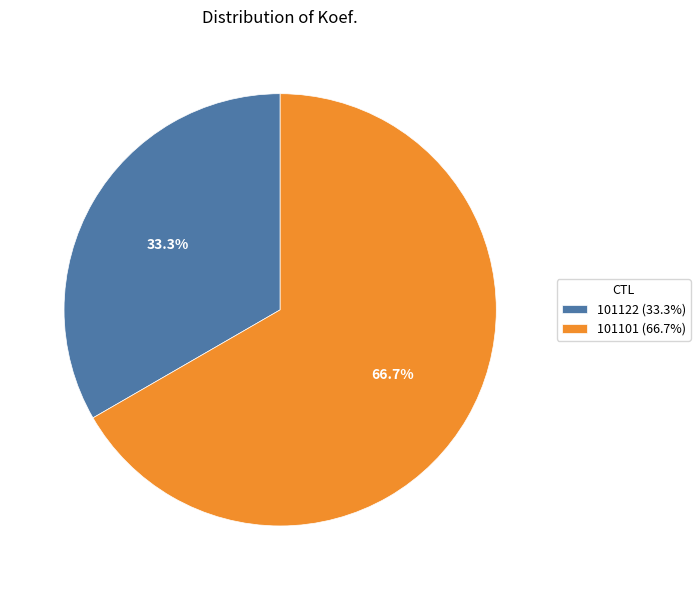

Which category has the smallest portion of the pie?

101122